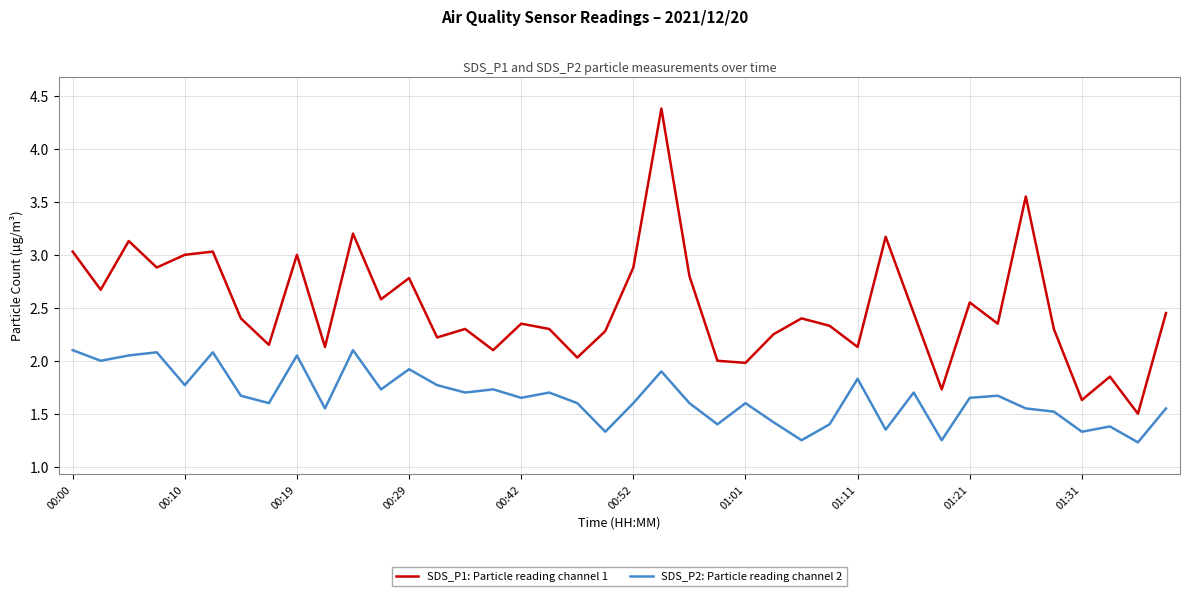

Does the chart display data point markers on the line(s)?

No